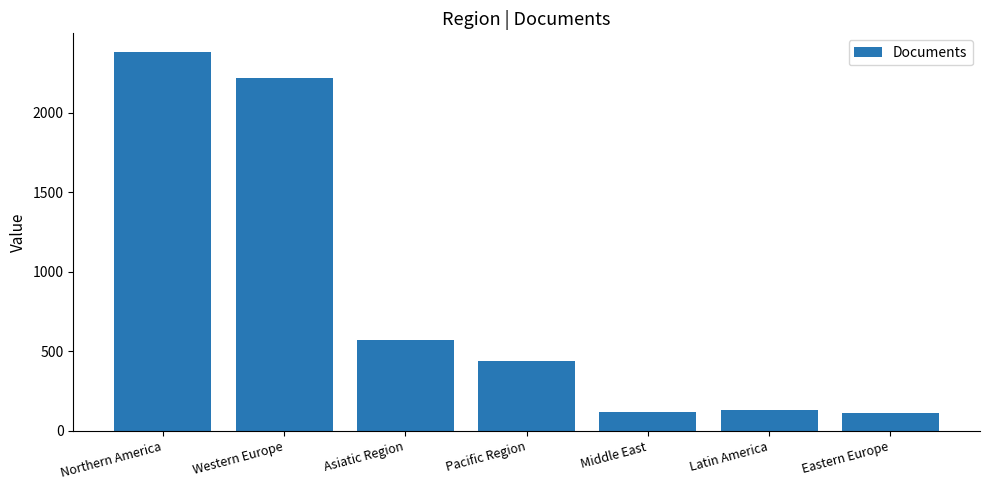

What is the label of the 5th bar from the right?

Asiatic Region